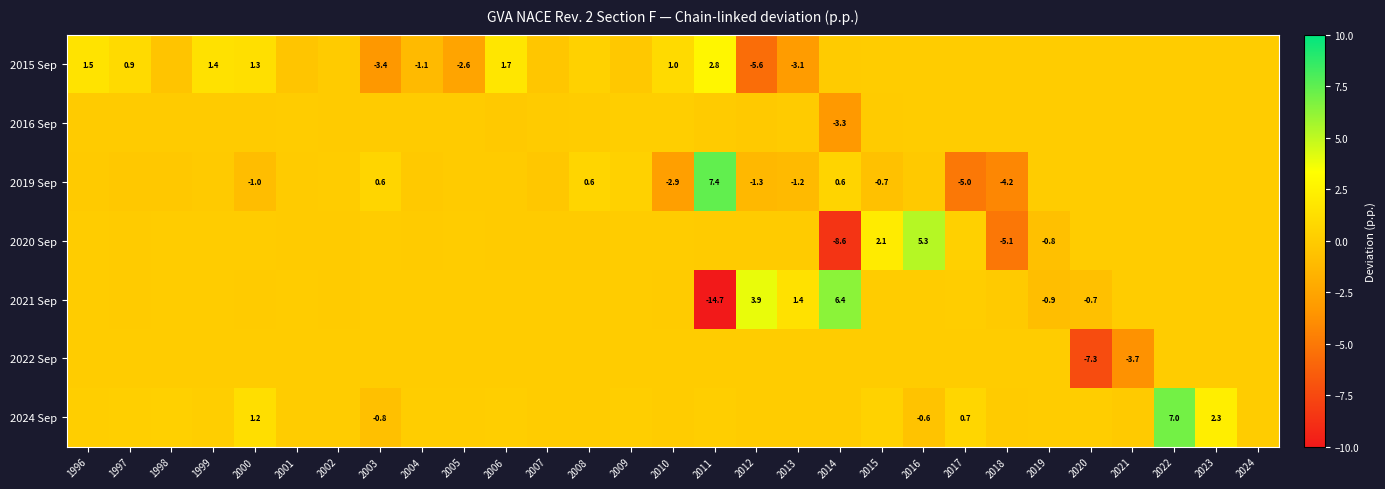

How many series are shown in this chart?

7